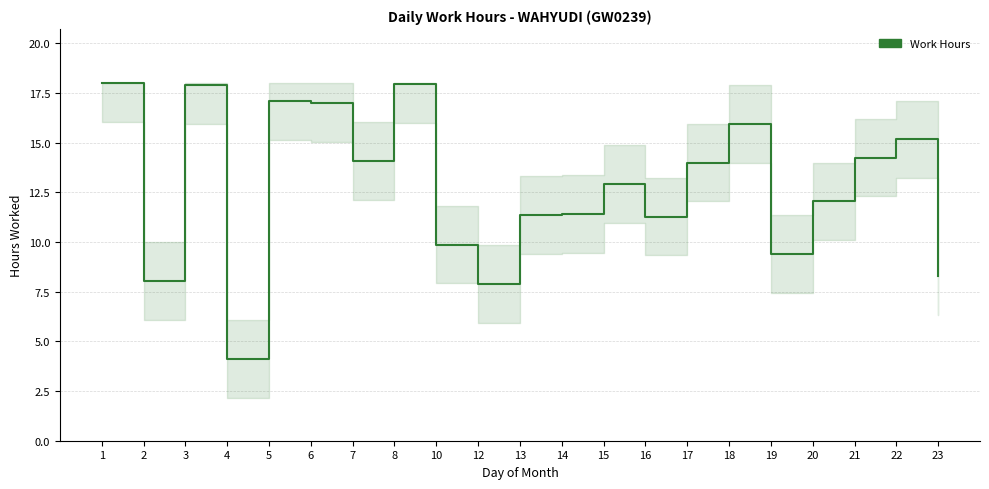

Is this an area chart (filled region under the line)?

No